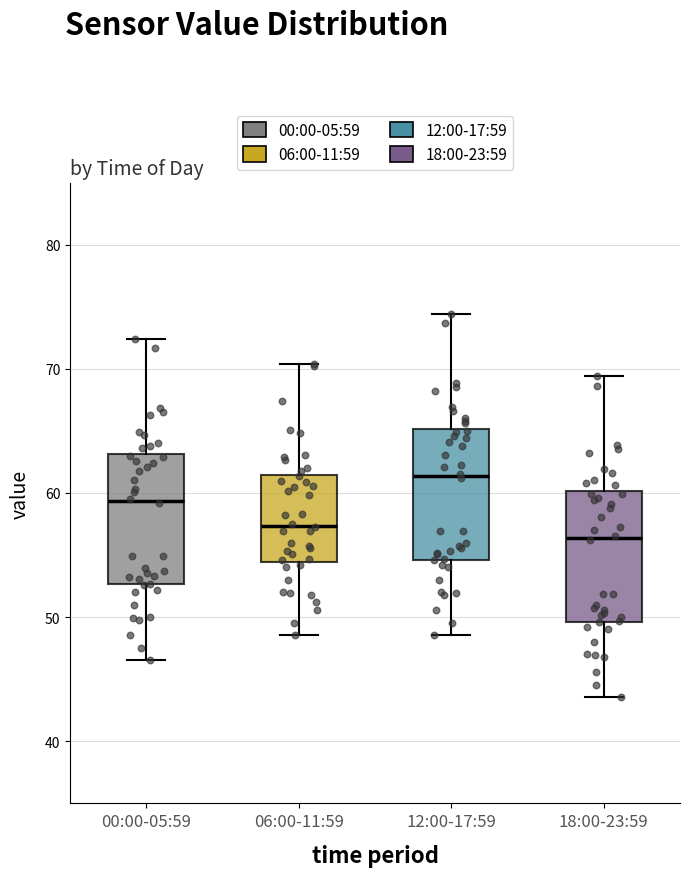

Reading left to right, transcribe this box plot: for each box, give where its median line is, the range the box spans, and where its two whiskers end, as read against the y-axis. The values are not printed on the chart, so give them approximately, as read against the axis.

00:00-05:59: median 59, box 53 to 63, whiskers 47 to 72
06:00-11:59: median 57, box 54 to 61, whiskers 49 to 70
12:00-17:59: median 61, box 55 to 65, whiskers 49 to 74
18:00-23:59: median 56, box 50 to 60, whiskers 44 to 69